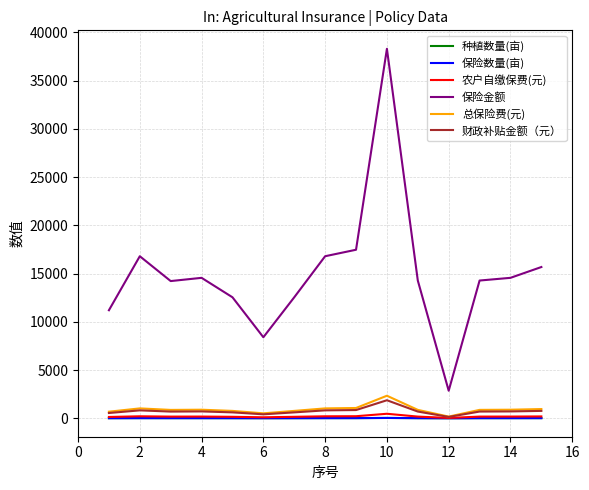

What is the average value of the 财政补贴金额（元） series?

730.4